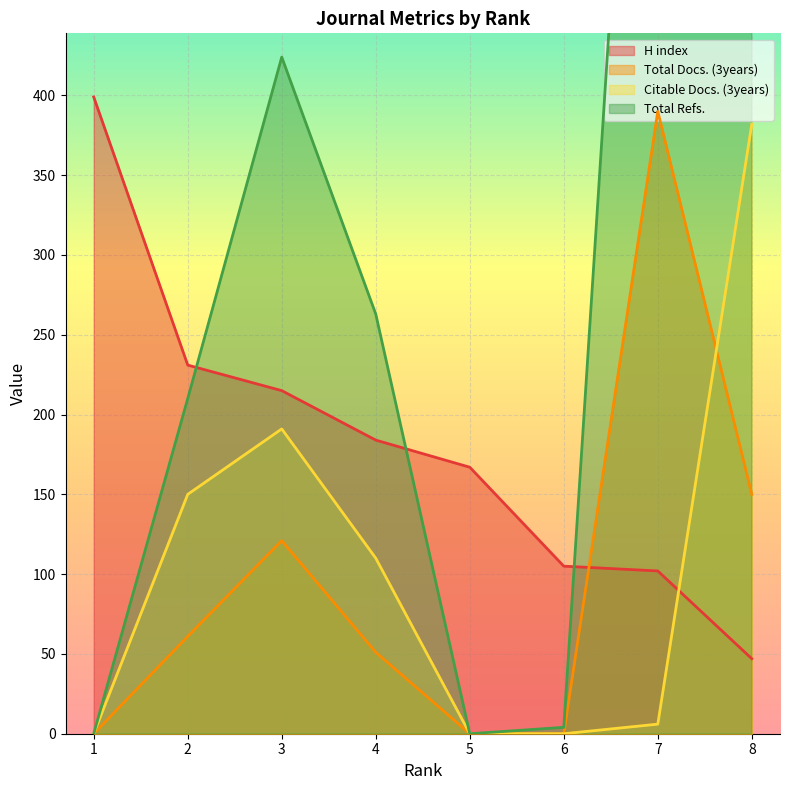

What is the difference between the maximum and minimum values in the Total Refs. series?

913